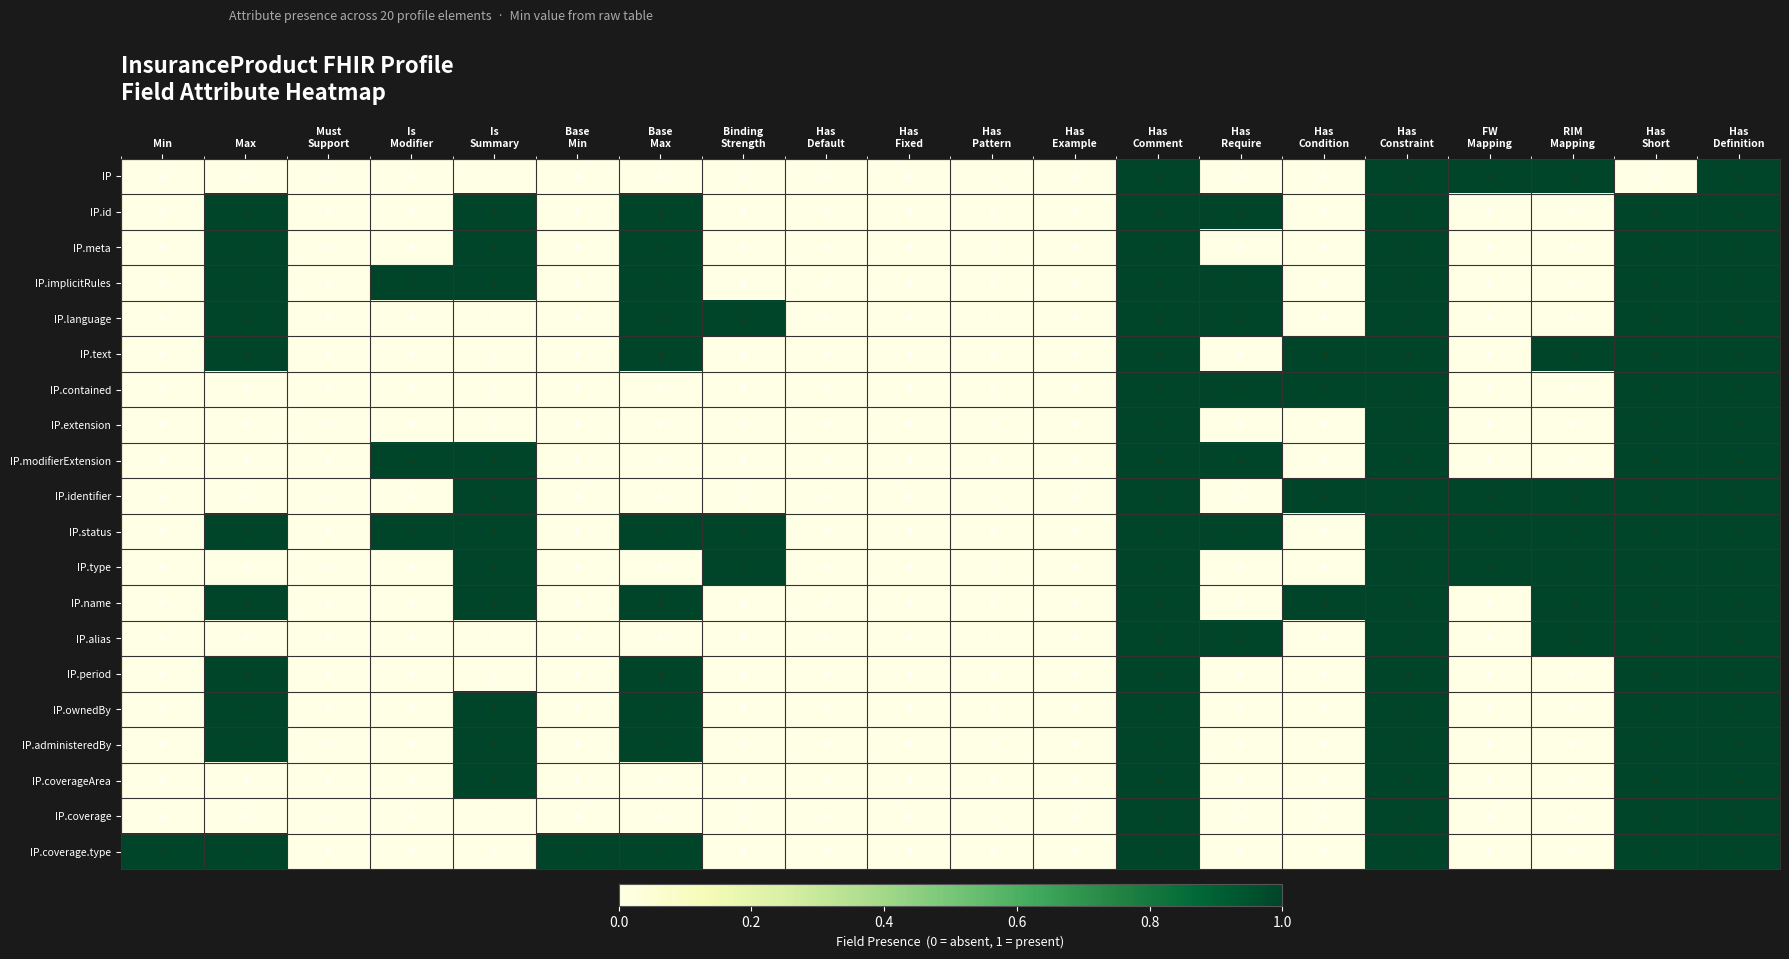

Is it true that IP.text equals 1 at Max?

True